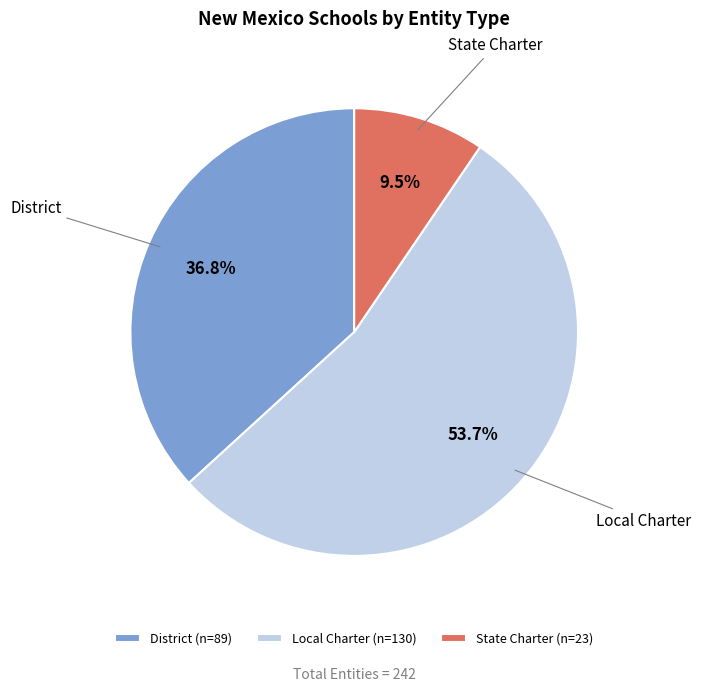

Does Local Charter account for over 50% of the chart?

Yes